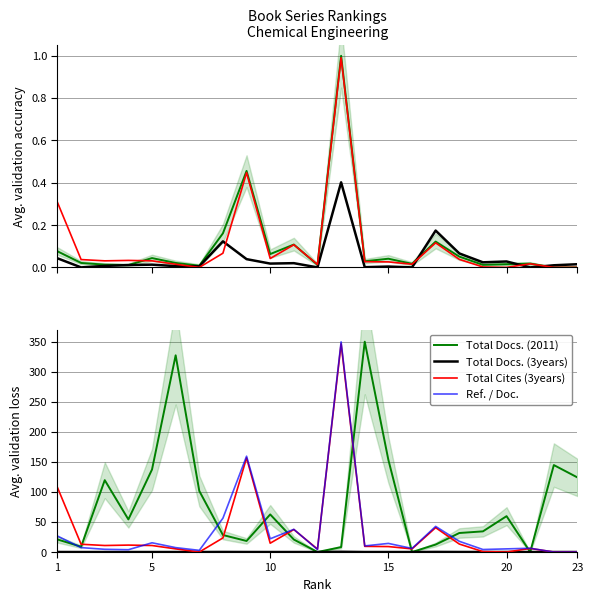

Does the chart have visible grid lines?

Yes